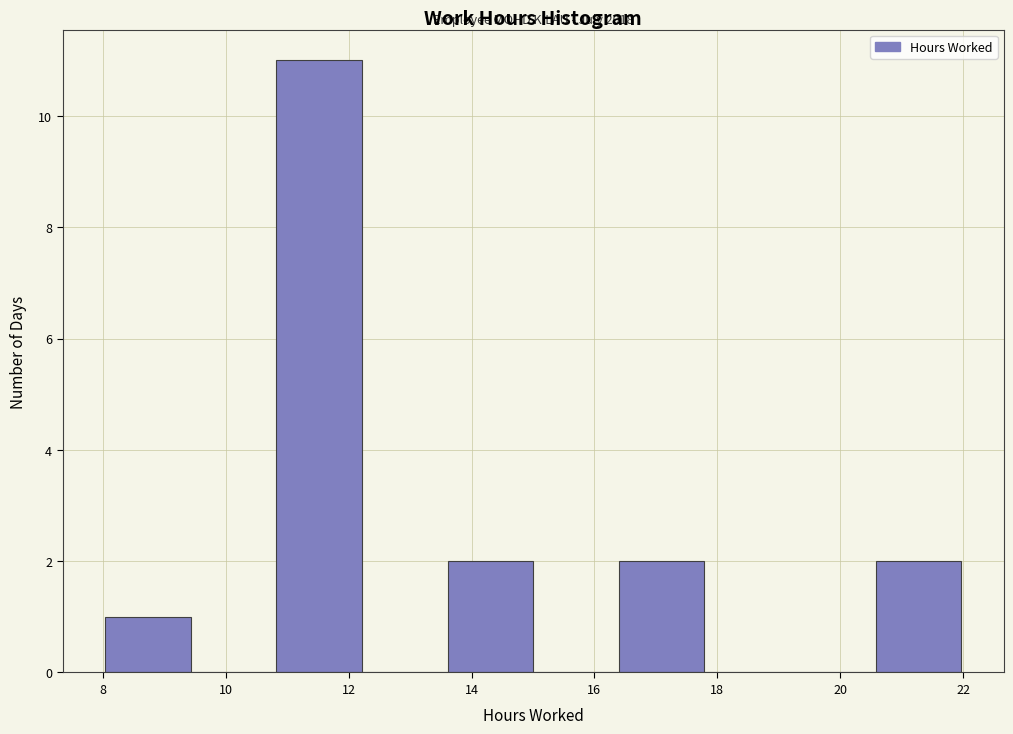

Over which range of the x-axis is the bar tallest?

10.8 to 12.2